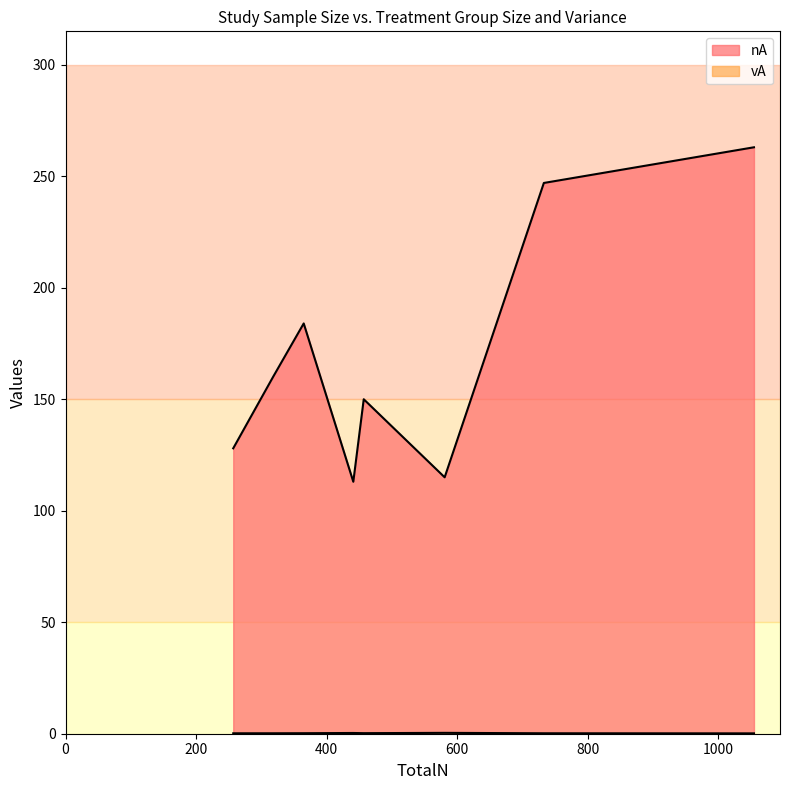

What is the difference between the vA values at Kendall_2005 and RussellJones_2009?

0.2